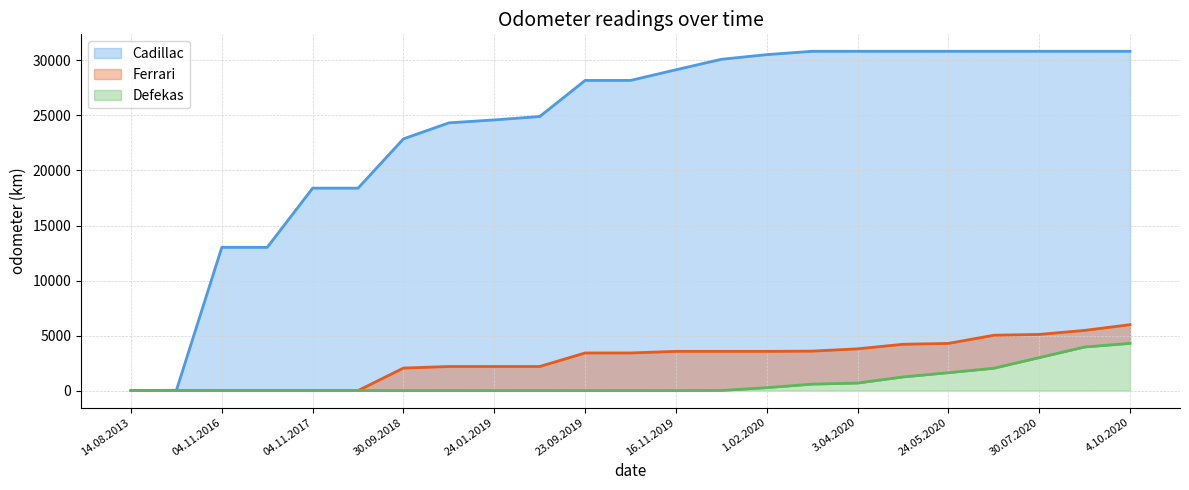

True or false: Defekas and Ferrari cross at least once.

False